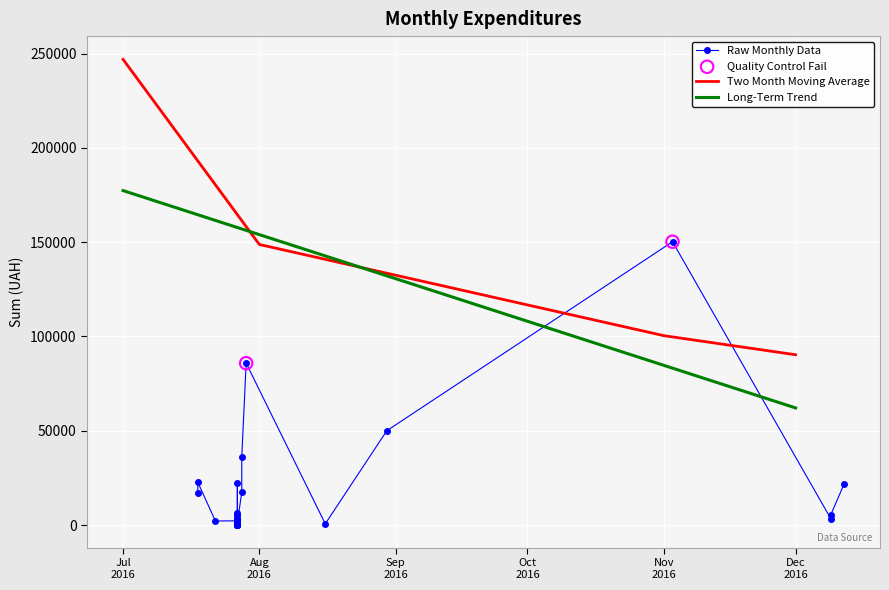

Which has a higher value, 28 or 8?

8